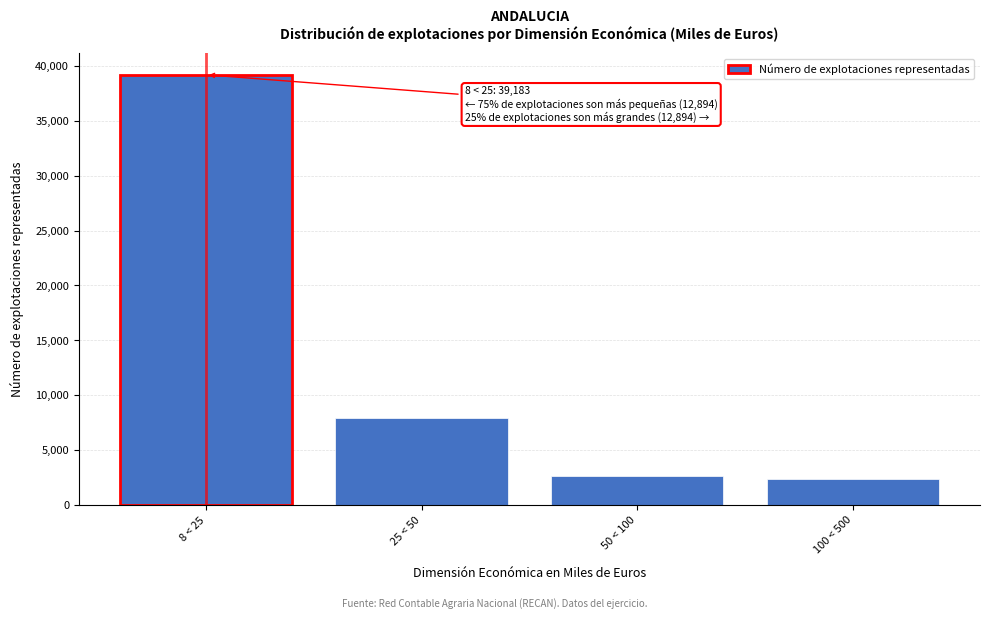

Reading right to left, extract all data points from this chart.

100 < 500=2371	50 < 100=2631	25 < 50=7892	8 < 25=39183